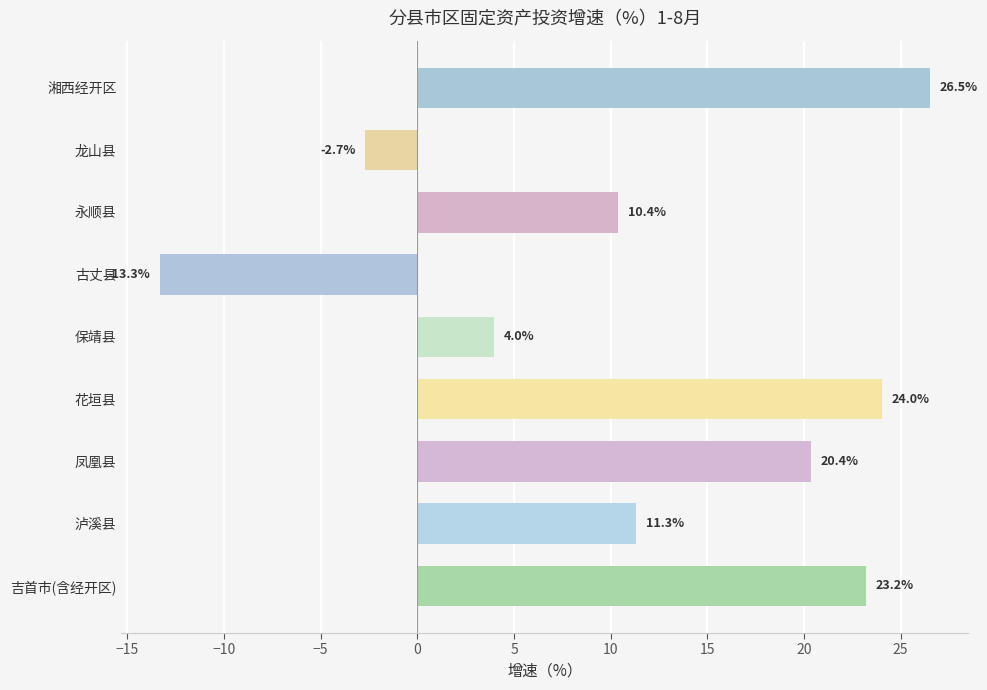

What is the label of the 1st bar from the right?

湘西经开区